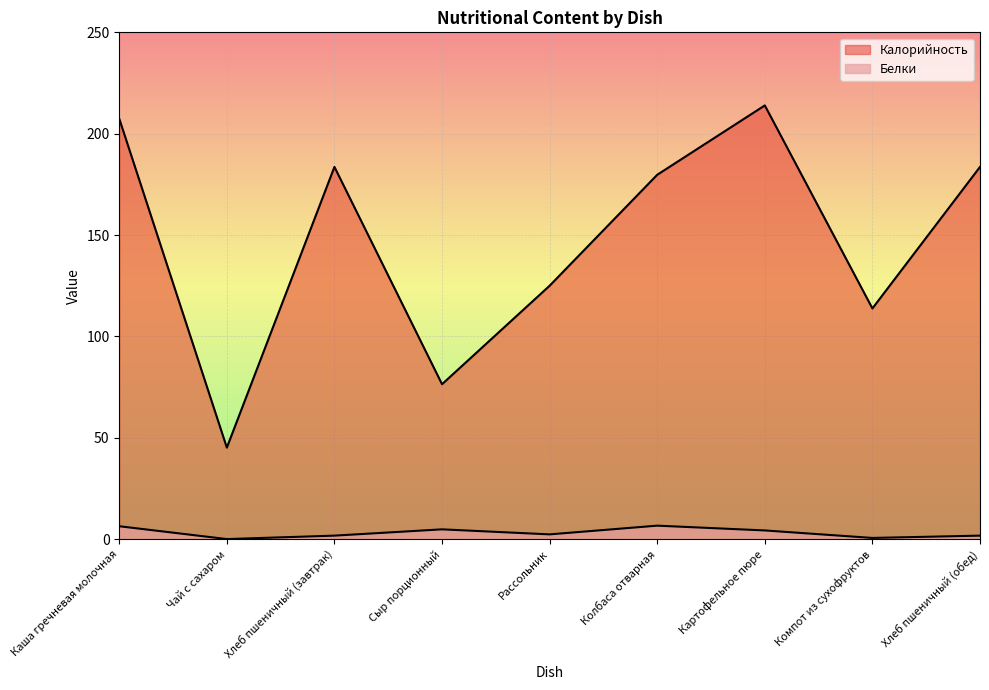

How many lines are shown in the chart?

2